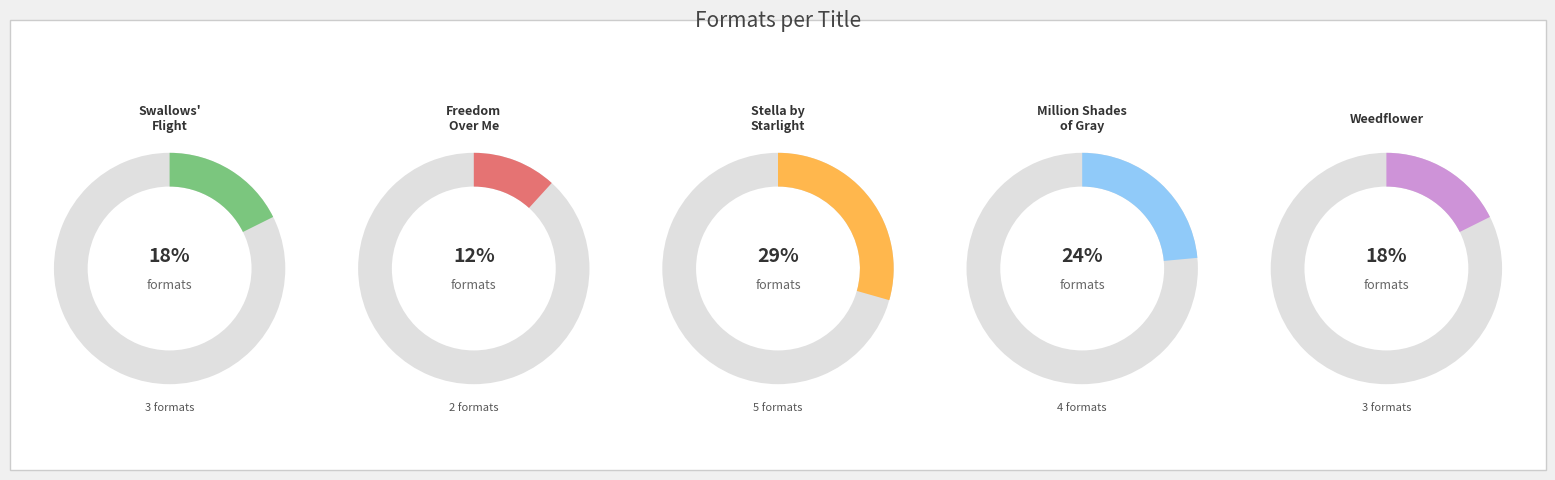

What is the smallest slice in the pie chart?

Freedom Over Me